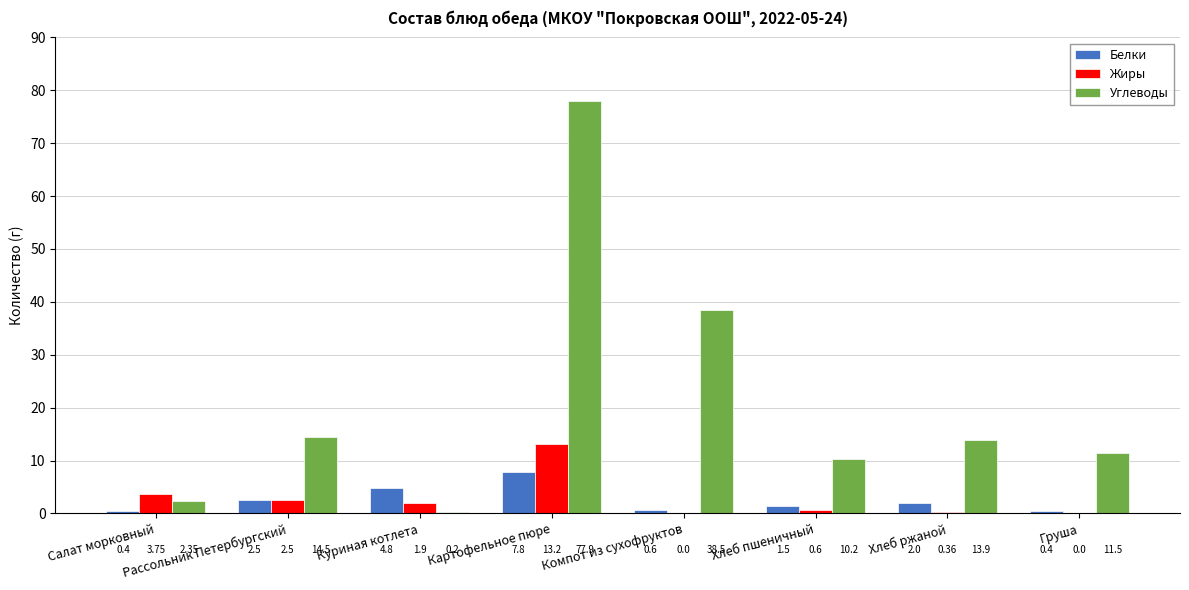

How many data points does each series have?

8